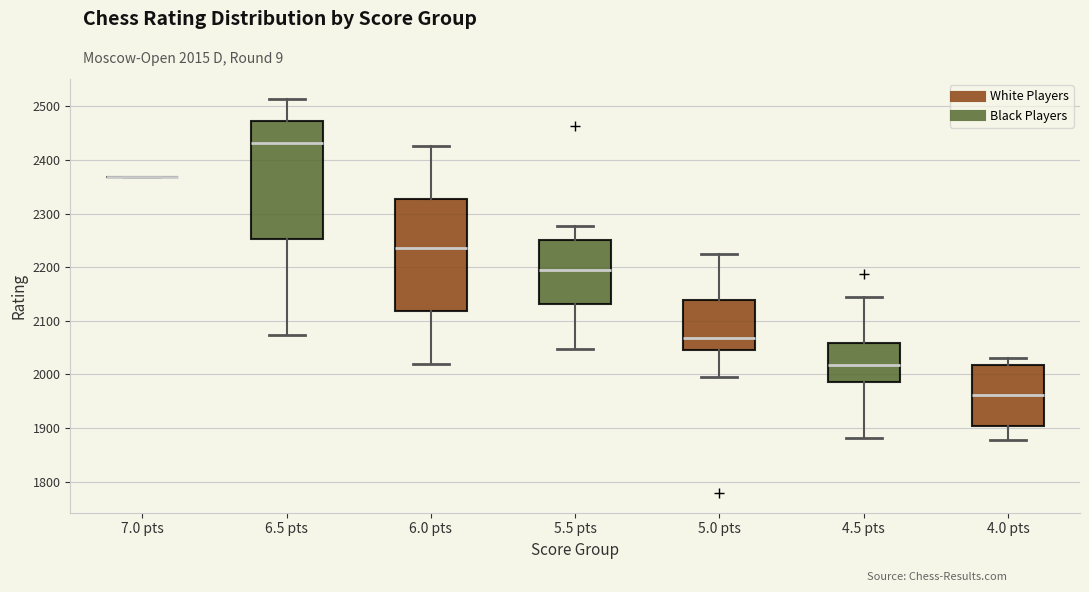

Comparing the boxes themselves (not the whiskers), which one is the tallest?

6.5 pts